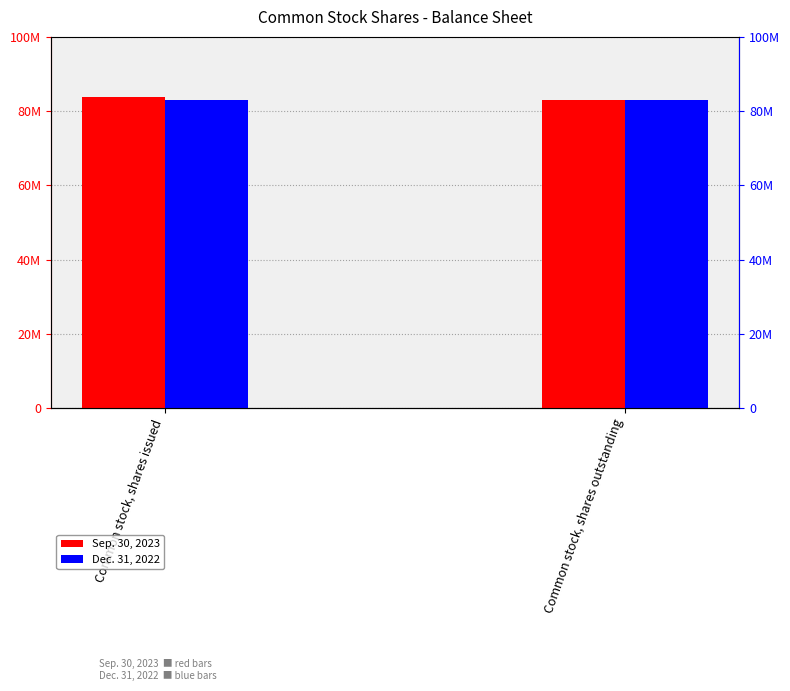

At which label is Dec. 31, 2022 closest to 82947000?

Common stock, shares issued